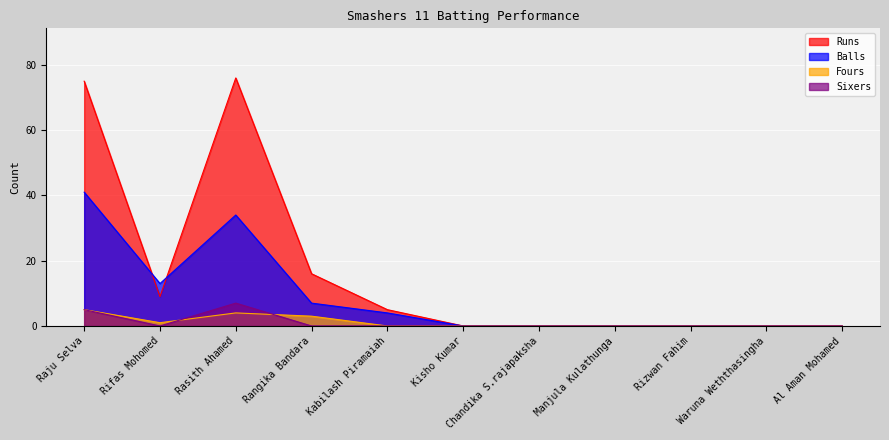

Which series changed the most between Kabilash Piramaiah and Manjula Kulathunga?

Runs